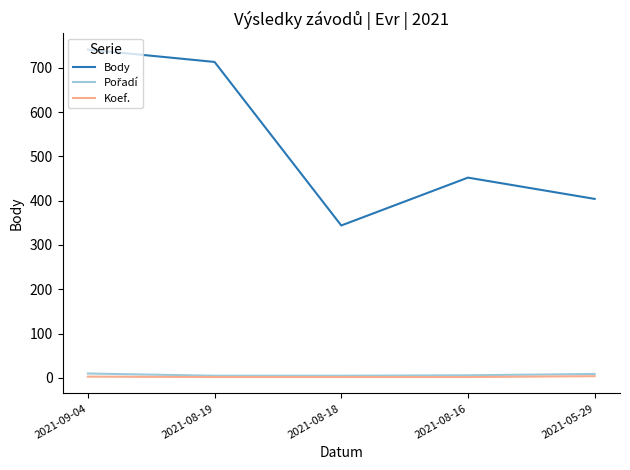

Is the value of Body at 2021-09-04 greater than the value of Koef. at 2021-09-04?

Yes